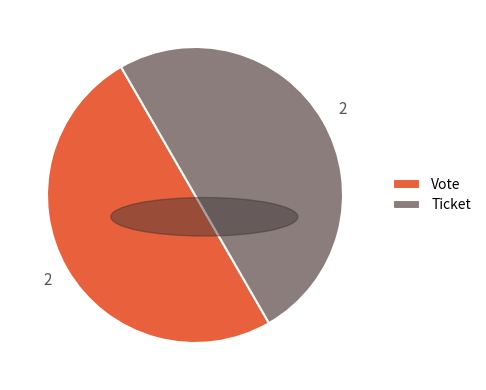

Combined, do Vote and Ticket account for over 50%?

Yes